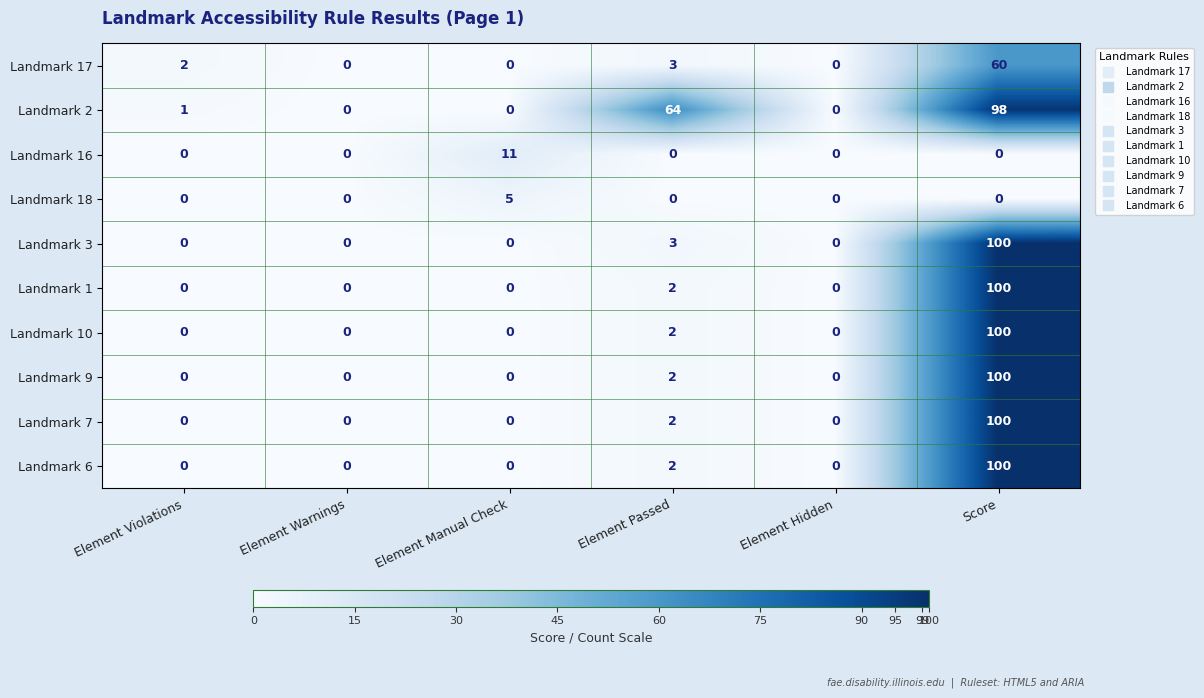

What is the sum of the Landmark 7 values at Score and Element Passed?

102